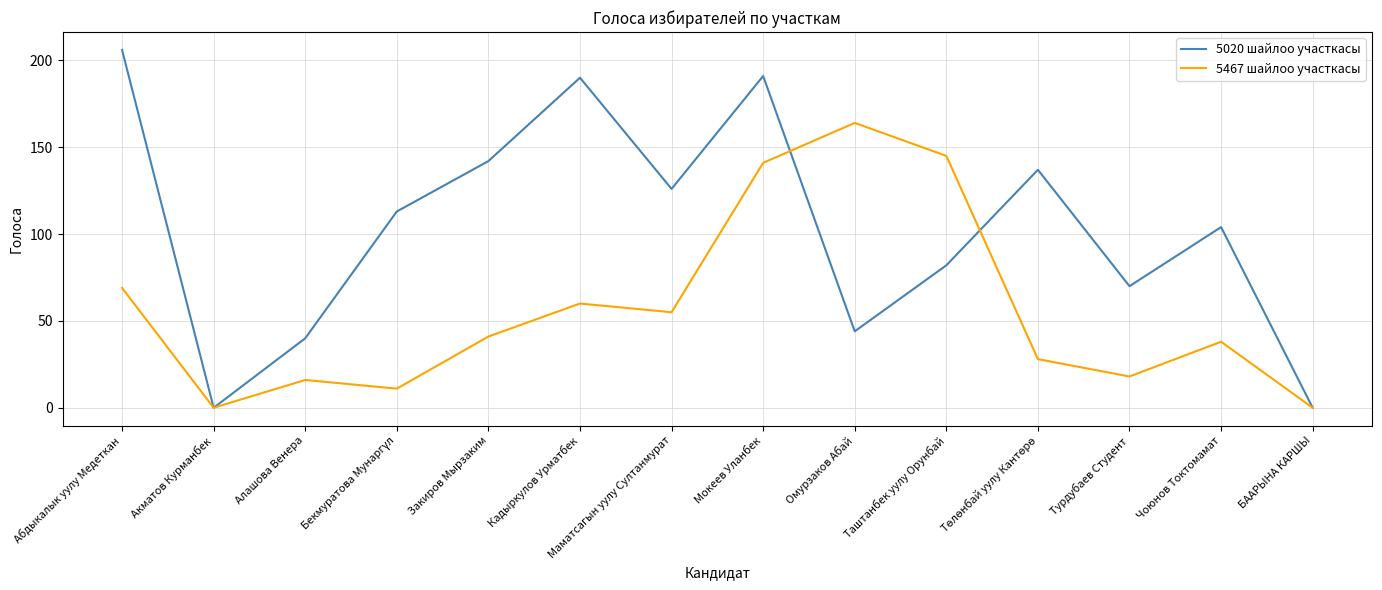

Rank the series by their maximum value, from lowest to highest.

5467 шайлоо участкасы, 5020 шайлоо участкасы